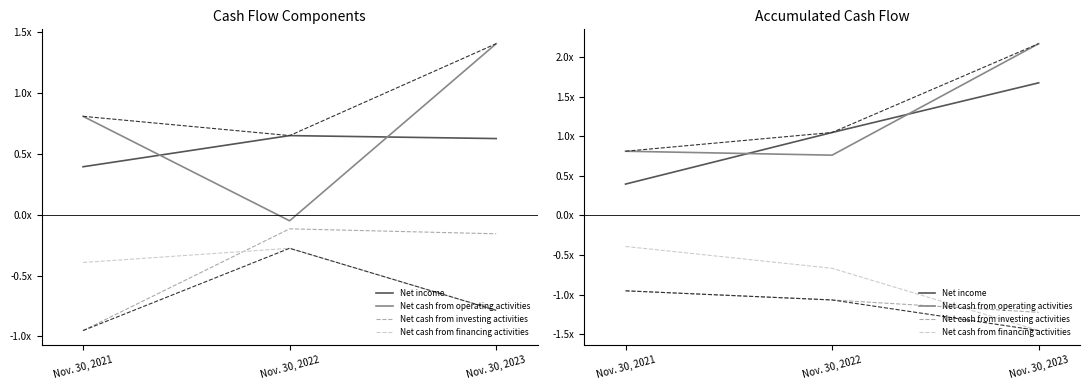

At which label is Net income closest to 1?

Nov. 30, 2022